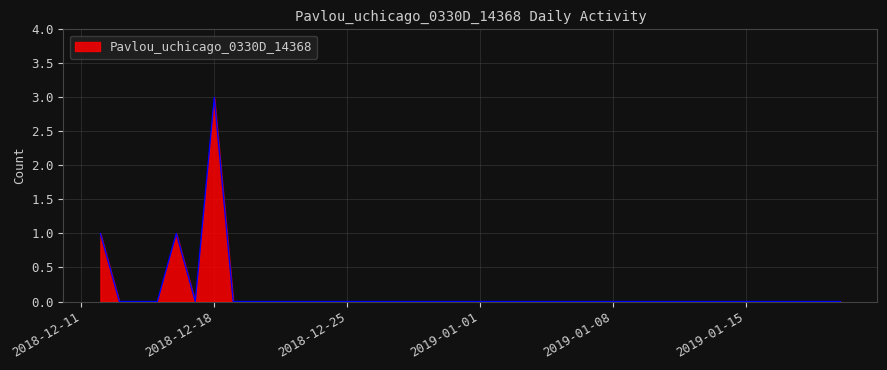

What is the greatest value displayed?

3